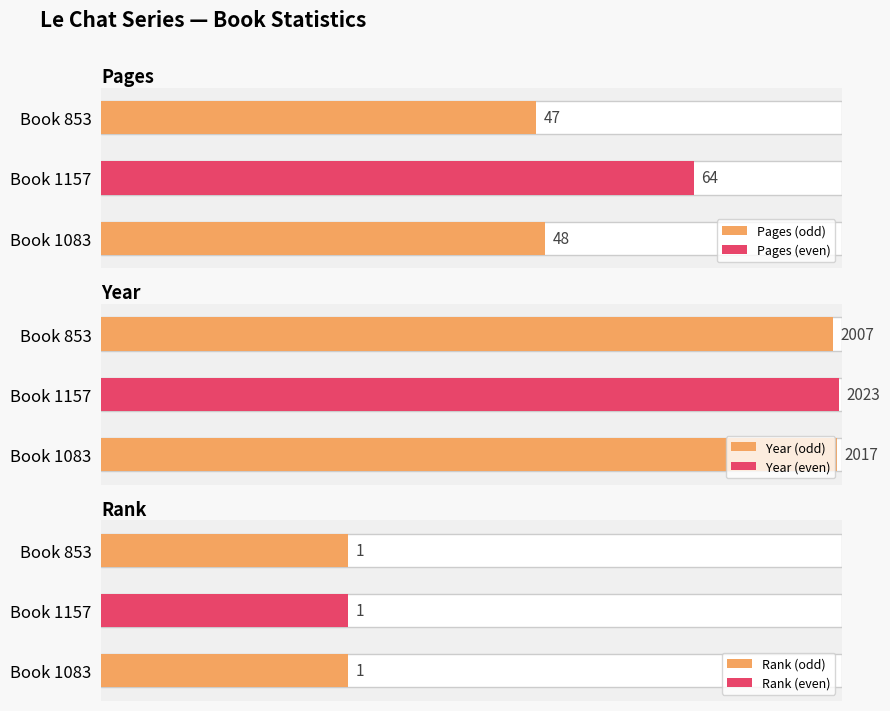

The Rank (odd) series shows 0.1 at 1. True or false?

False